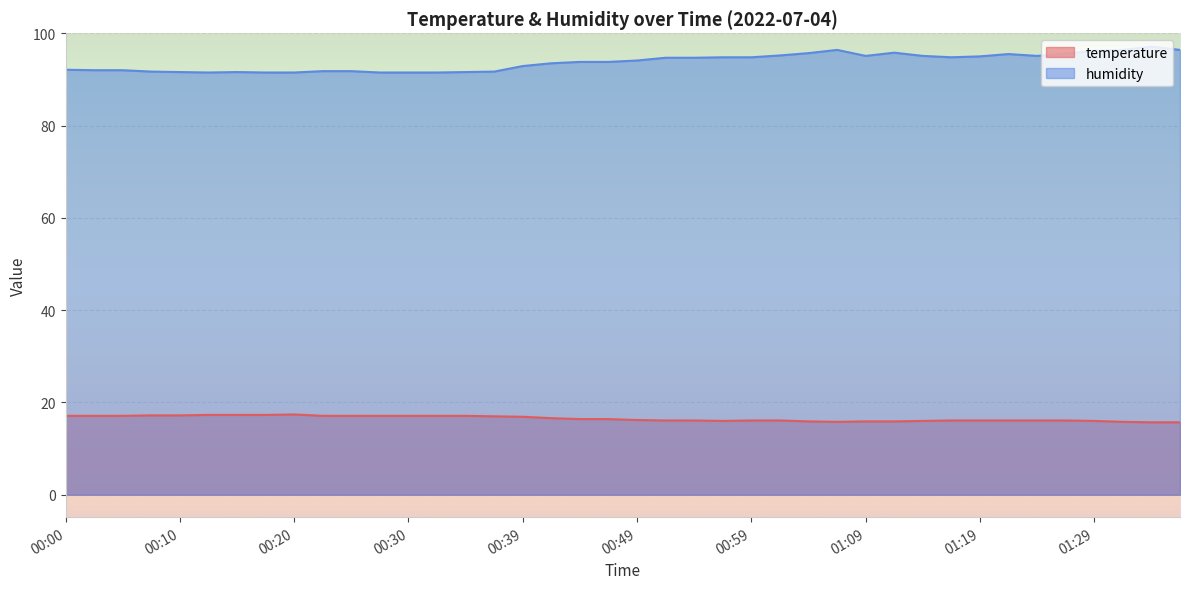

Reading left to right, extract all data points from this chart.

temperature: 00:00=17.1	00:02=17.1	00:05=17.1	00:07=17.2	00:10=17.2	00:12=17.3	00:15=17.3	00:17=17.3	00:20=17.4	00:22=17.1	00:25=17.1	00:27=17.1	00:30=17.1	00:32=17.1	00:34=17.1	00:37=17.0	00:39=16.9	00:42=16.6	00:44=16.4	00:47=16.4	00:49=16.2	00:52=16.1	00:54=16.1	00:57=16.0	00:59=16.1	01:01=16.1	01:04=15.9	01:06=15.8	01:09=15.9	01:11=15.9	01:14=16.0	01:16=16.1	01:19=16.1	01:21=16.1	01:24=16.1	01:26=16.1	01:29=16.0	01:31=15.8	01:33=15.7	01:36=15.7
humidity: 00:00=92.1	00:02=92.0	00:05=92.0	00:07=91.7	00:10=91.6	00:12=91.5	00:15=91.6	00:17=91.5	00:20=91.5	00:22=91.8	00:25=91.8	00:27=91.5	00:30=91.5	00:32=91.5	00:34=91.6	00:37=91.7	00:39=92.9	00:42=93.5	00:44=93.8	00:47=93.8	00:49=94.1	00:52=94.7	00:54=94.7	00:57=94.8	00:59=94.8	01:01=95.2	01:04=95.7	01:06=96.4	01:09=95.1	01:11=95.8	01:14=95.1	01:16=94.8	01:19=95.0	01:21=95.5	01:24=95.1	01:26=95.6	01:29=96.2	01:31=96.4	01:33=97.1	01:36=96.4